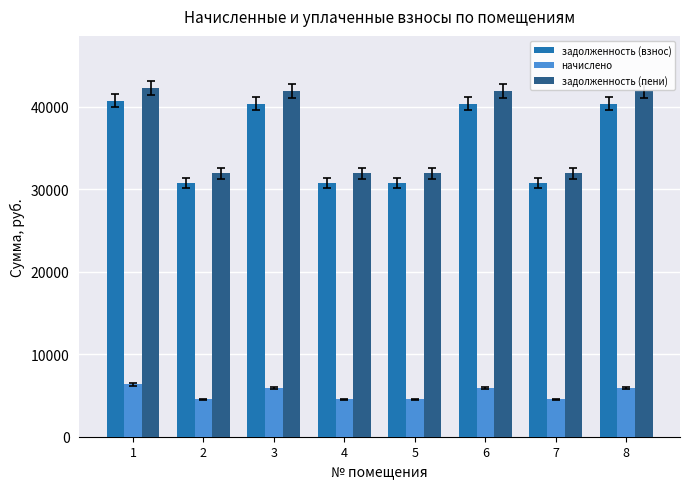

What is the value of the начислено bar at the 5th from the left?

4539.6